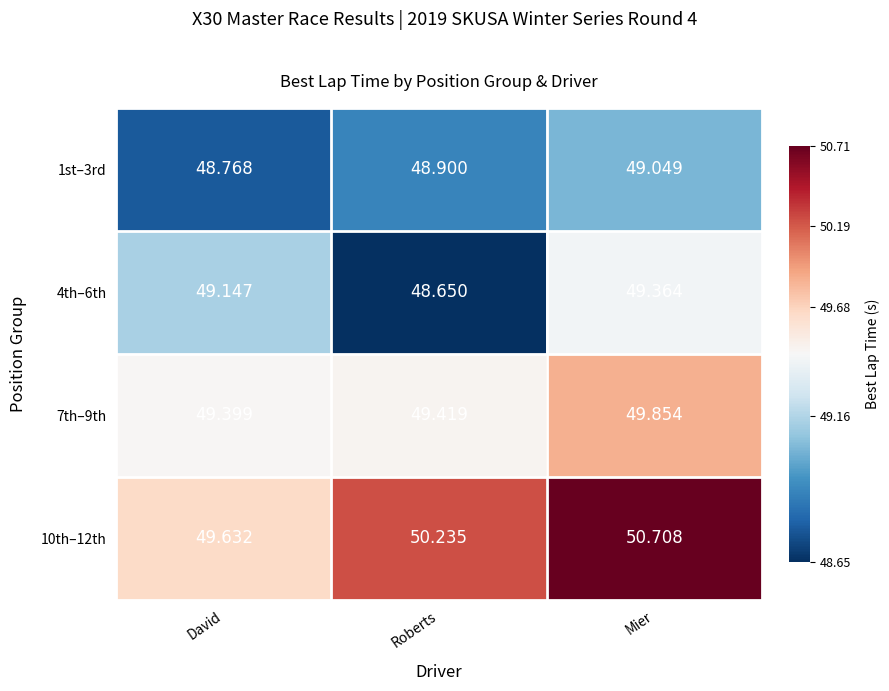

At which label is 4th–6th closest to 49?

David